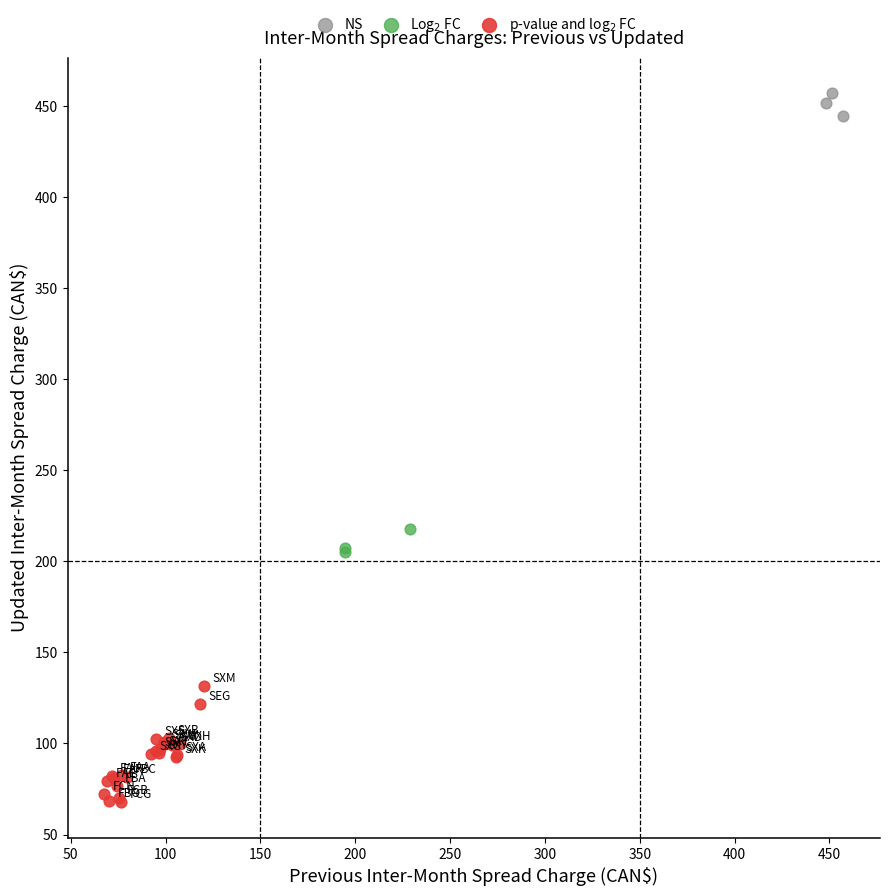

Which series reaches the maximum Y coordinate?

NS